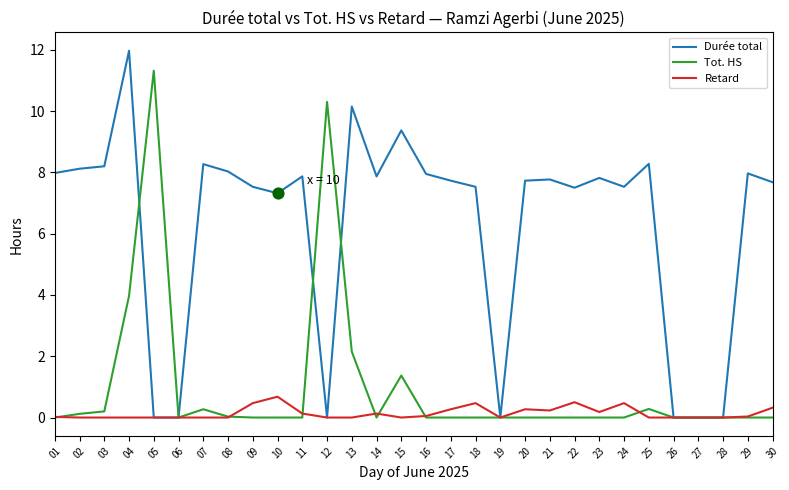

Is the value of Durée total at 24 greater than the value of Retard at 30?

Yes